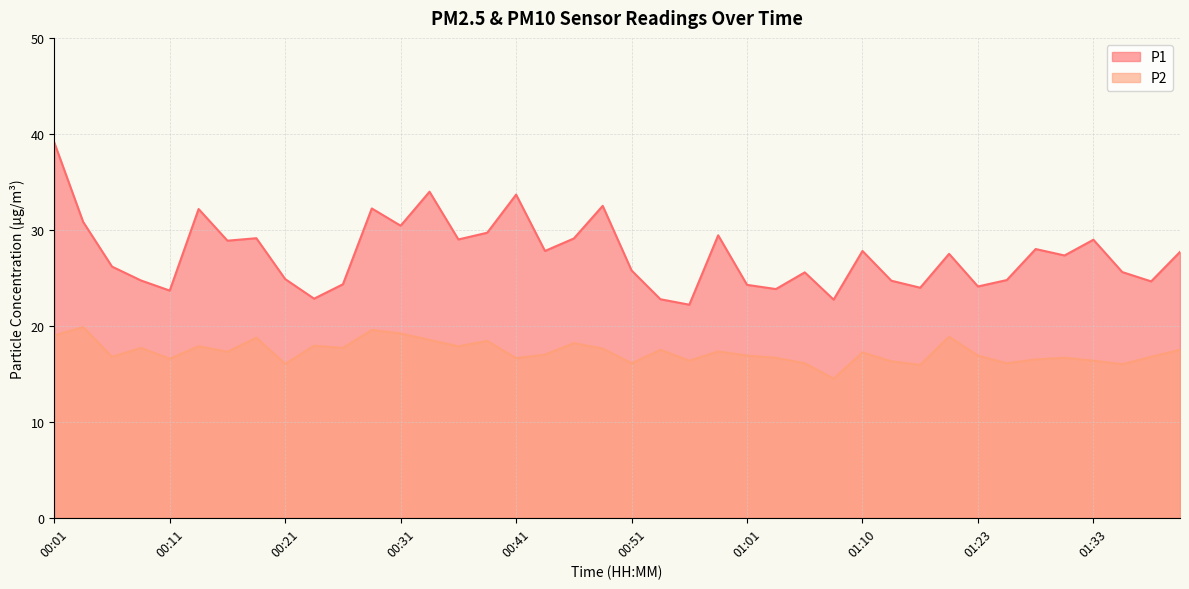

At which label is P1 closest to 30?

00:38